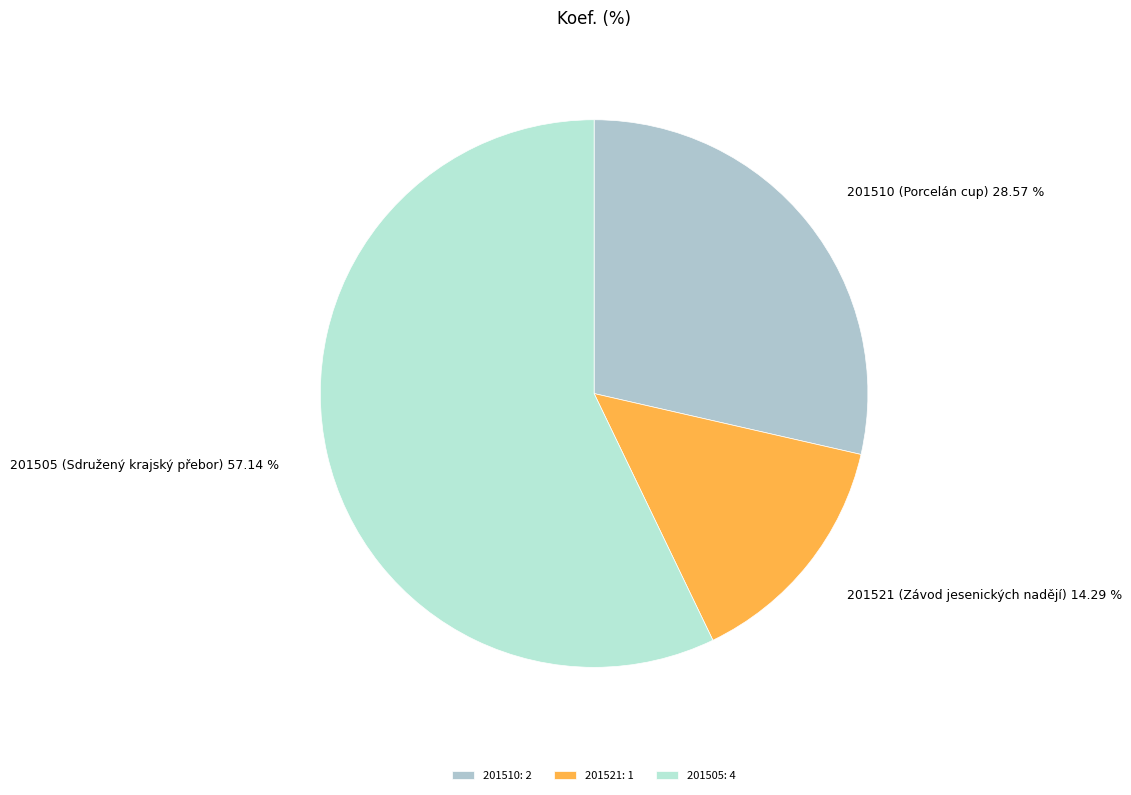

To the nearest percent, what is the difference between the largest and smallest slice percentages?

43%